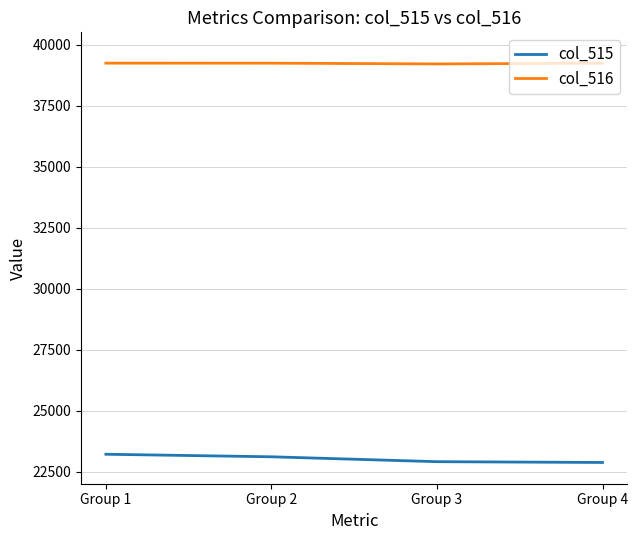

Which series has the largest range (max minus min)?

col_515